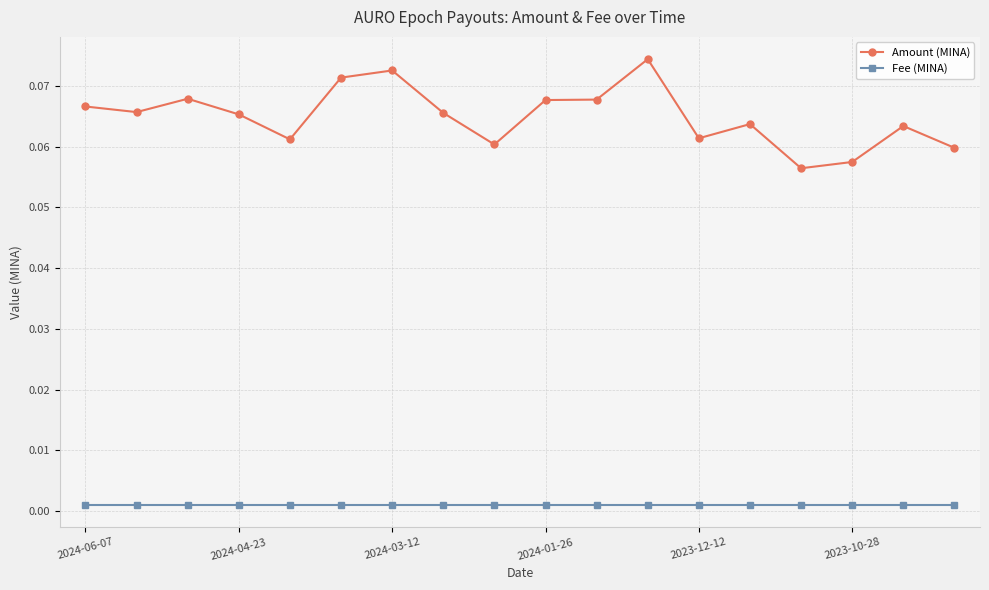

Count the Amount (MINA) values in the range 0 to 1.

18